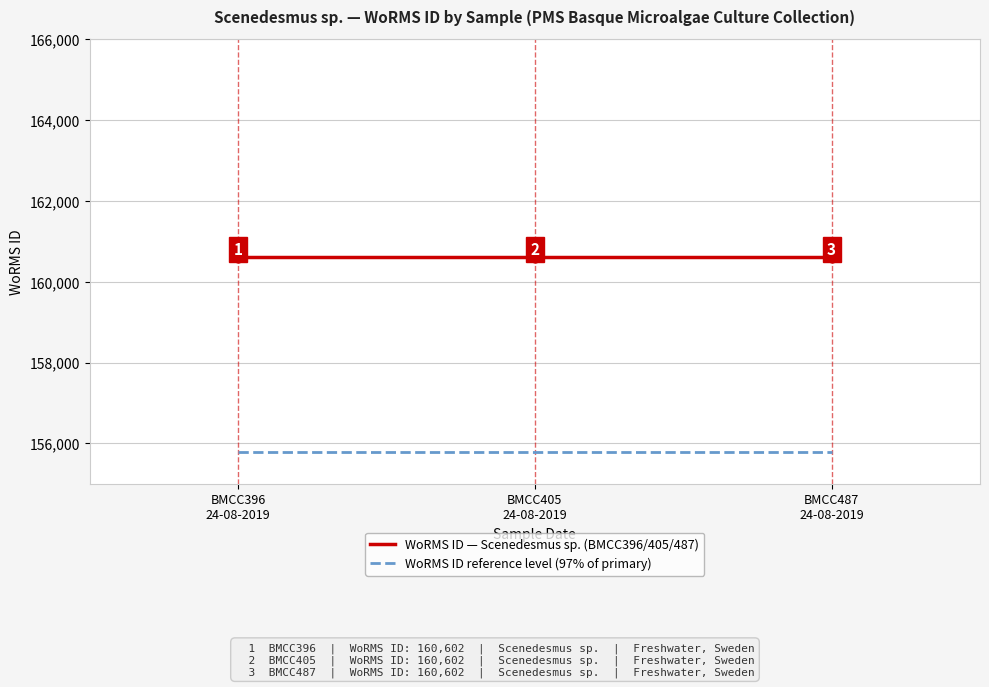

At how many categories does at least one series exceed 158625?

3